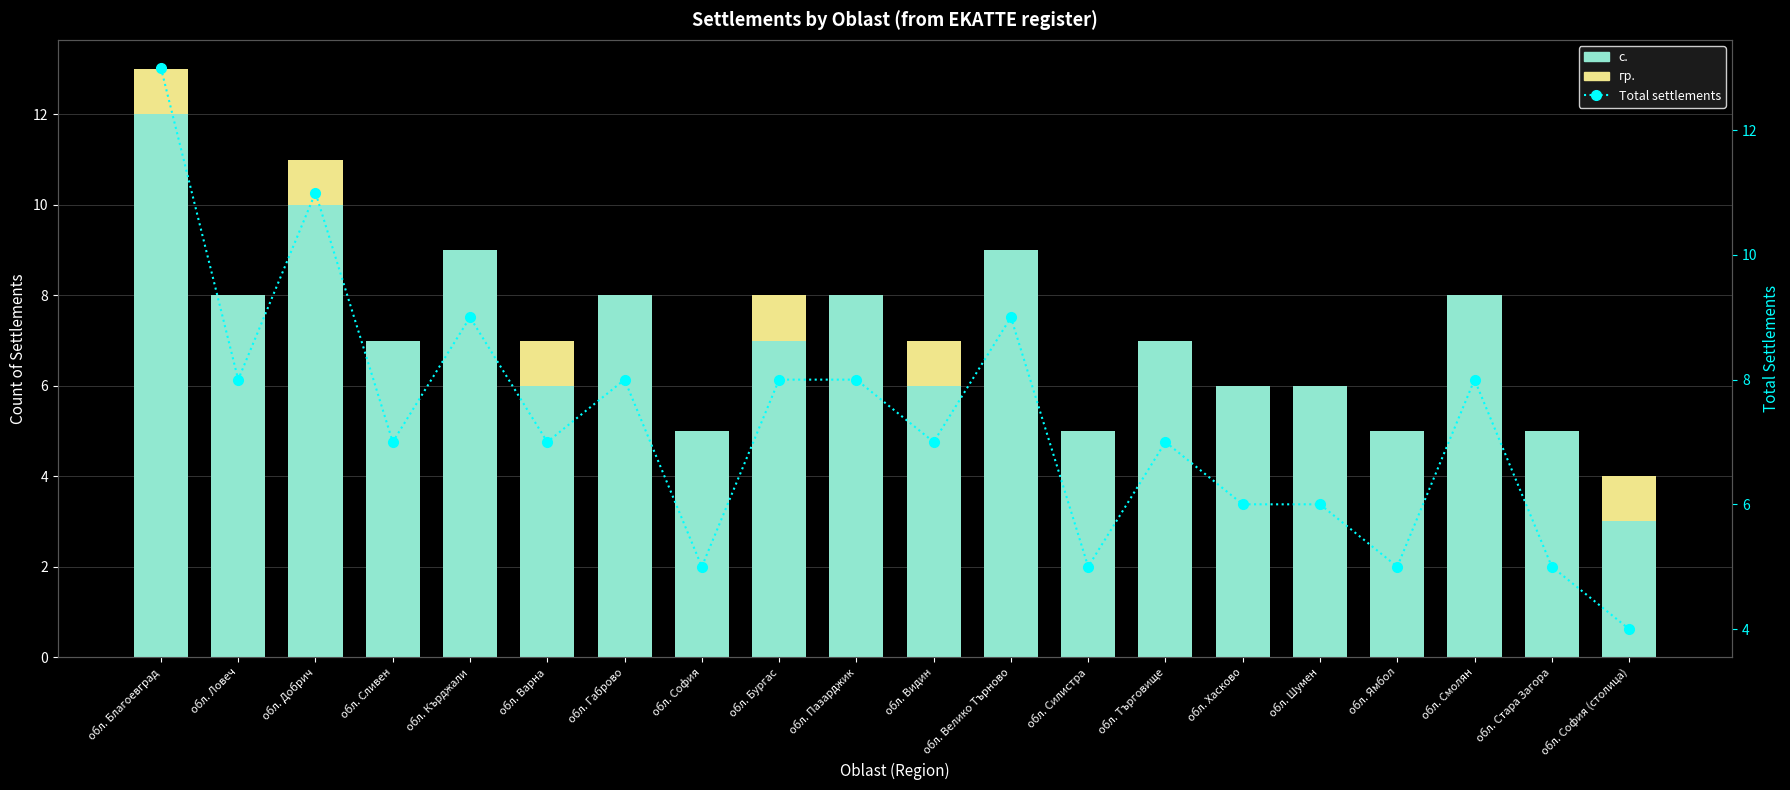

Reading left to right, transcribe all the data shown in this chart.

с.: обл. Благоевград=12	обл. Ловеч=8	обл. Добрич=10	обл. Сливен=7	обл. Кърджали=9	обл. Варна=6	обл. Габрово=8	обл. София=5	обл. Бургас=7	обл. Пазарджик=8	обл. Видин=6	обл. Велико Търново=9	обл. Силистра=5	обл. Търговище=7	обл. Хасково=6	обл. Шумен=6	обл. Ямбол=5	обл. Смолян=8	обл. Стара Загора=5	обл. София (столица)=3
гр.: обл. Благоевград=1	обл. Ловеч=0	обл. Добрич=1	обл. Сливен=0	обл. Кърджали=0	обл. Варна=1	обл. Габрово=0	обл. София=0	обл. Бургас=1	обл. Пазарджик=0	обл. Видин=1	обл. Велико Търново=0	обл. Силистра=0	обл. Търговище=0	обл. Хасково=0	обл. Шумен=0	обл. Ямбол=0	обл. Смолян=0	обл. Стара Загора=0	обл. София (столица)=1
Total settlements: обл. Благоевград=13	обл. Ловеч=8	обл. Добрич=11	обл. Сливен=7	обл. Кърджали=9	обл. Варна=7	обл. Габрово=8	обл. София=5	обл. Бургас=8	обл. Пазарджик=8	обл. Видин=7	обл. Велико Търново=9	обл. Силистра=5	обл. Търговище=7	обл. Хасково=6	обл. Шумен=6	обл. Ямбол=5	обл. Смолян=8	обл. Стара Загора=5	обл. София (столица)=4